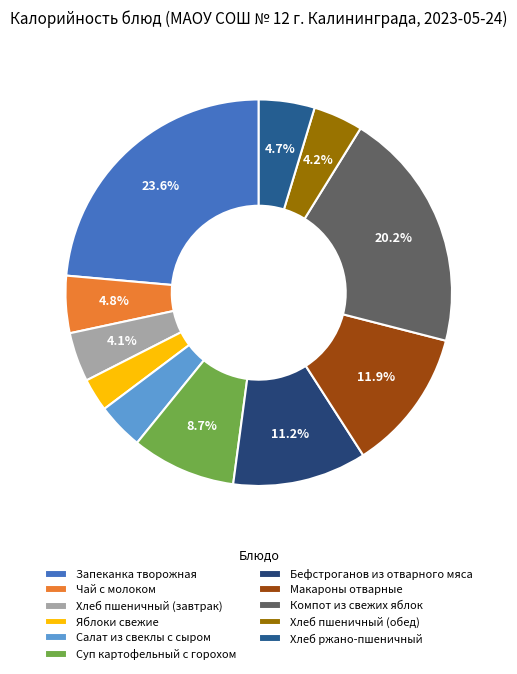

To the nearest percent, what portion does Запеканка творожная represent?

24%